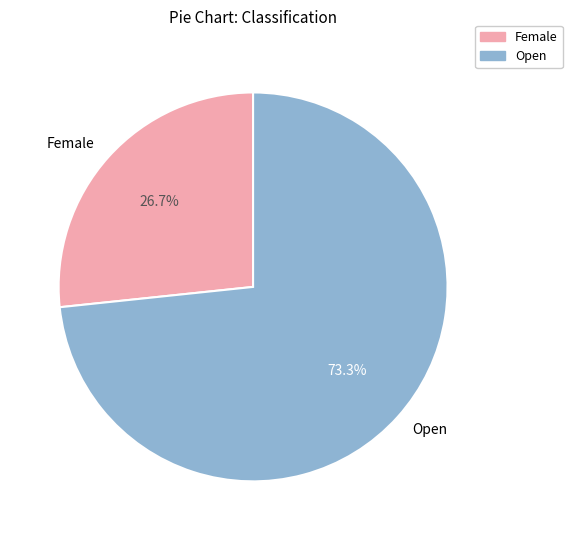

Rank the categories by value from highest to lowest.

Open, Female